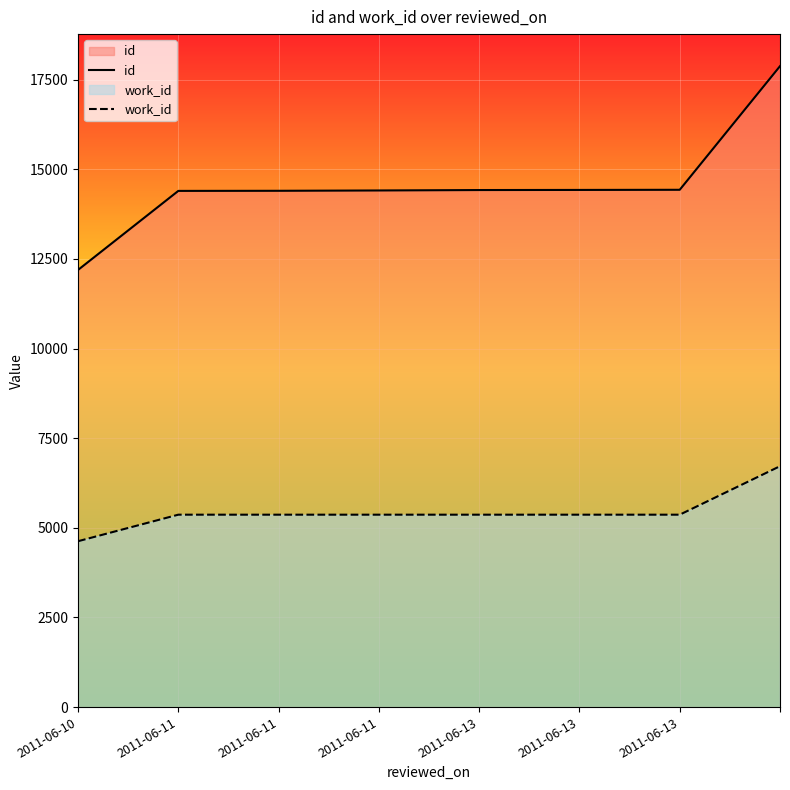

At how many categories does at least one series exceed 10820?

8